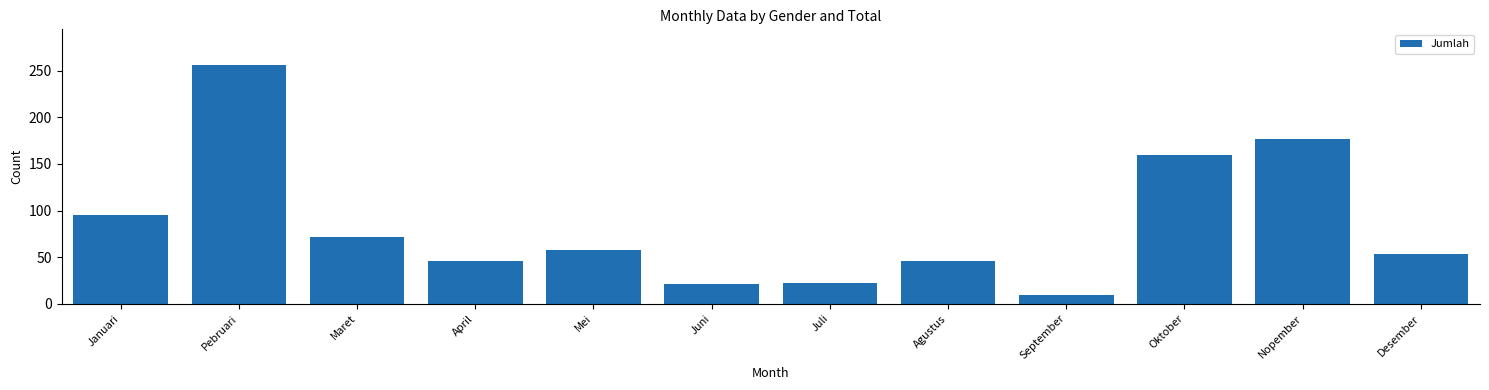

What is the difference between the second highest and minimum values?

168